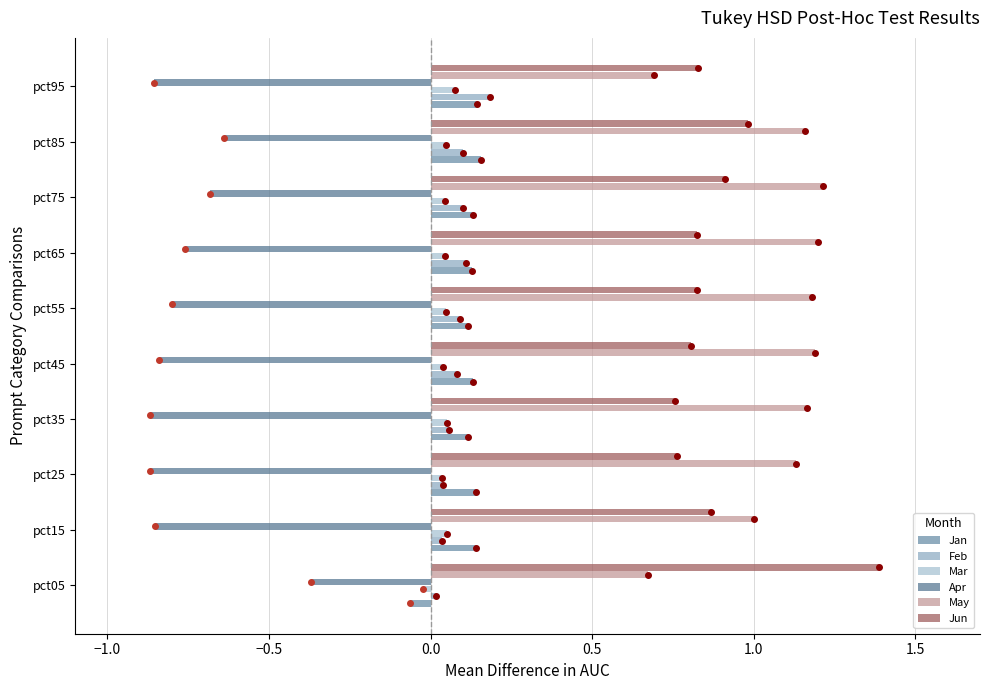

How many series are shown in this chart?

6